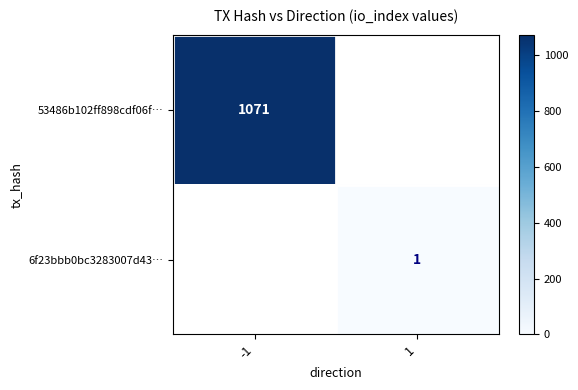

What is the maximum value shown in the chart?

1071.0